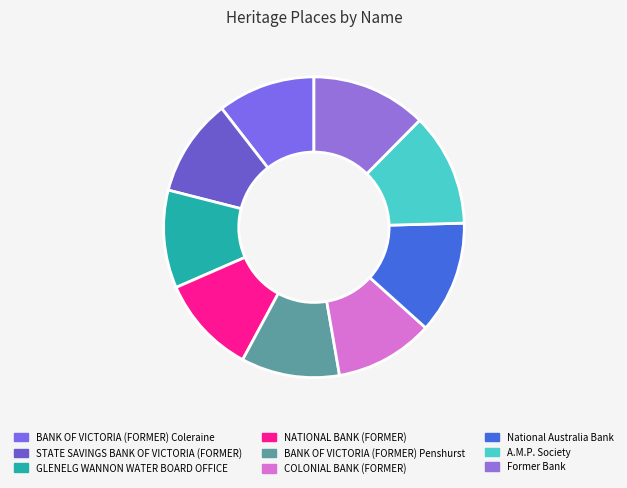

Is there a majority slice in this chart?

No